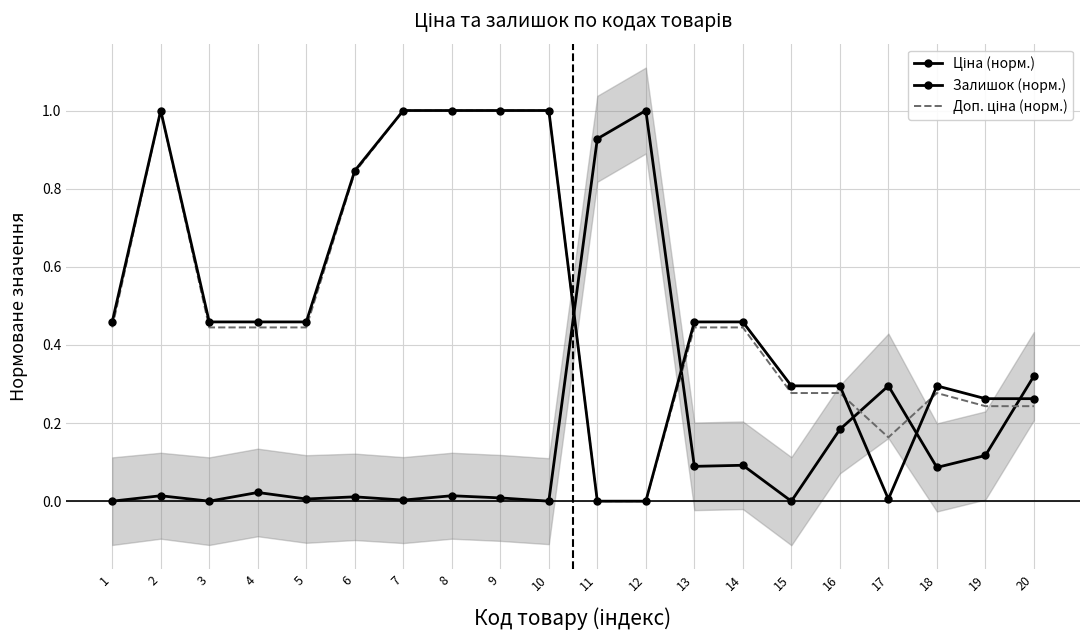

Reading left to right, transcribe all the data shown in this chart.

Ціна (норм.): 1=0.5	2=1.0	3=0.5	4=0.5	5=0.5	6=0.8	7=1.0	8=1.0	9=1.0	10=1.0	11=0.0	12=0.0	13=0.5	14=0.5	15=0.3	16=0.3	17=0.0	18=0.3	19=0.3	20=0.3
Залишок (норм.): 1=0.0	2=0.0	3=0.0	4=0.0	5=0.0	6=0.0	7=0.0	8=0.0	9=0.0	10=0.0	11=0.9	12=1.0	13=0.1	14=0.1	15=0.0	16=0.2	17=0.3	18=0.1	19=0.1	20=0.3
Доп. ціна (норм.): 1=0.4	2=1.0	3=0.4	4=0.4	5=0.4	6=0.8	7=1.0	8=1.0	9=1.0	10=1.0	11=0.0	12=0.0	13=0.4	14=0.4	15=0.3	16=0.3	17=0.2	18=0.3	19=0.2	20=0.2